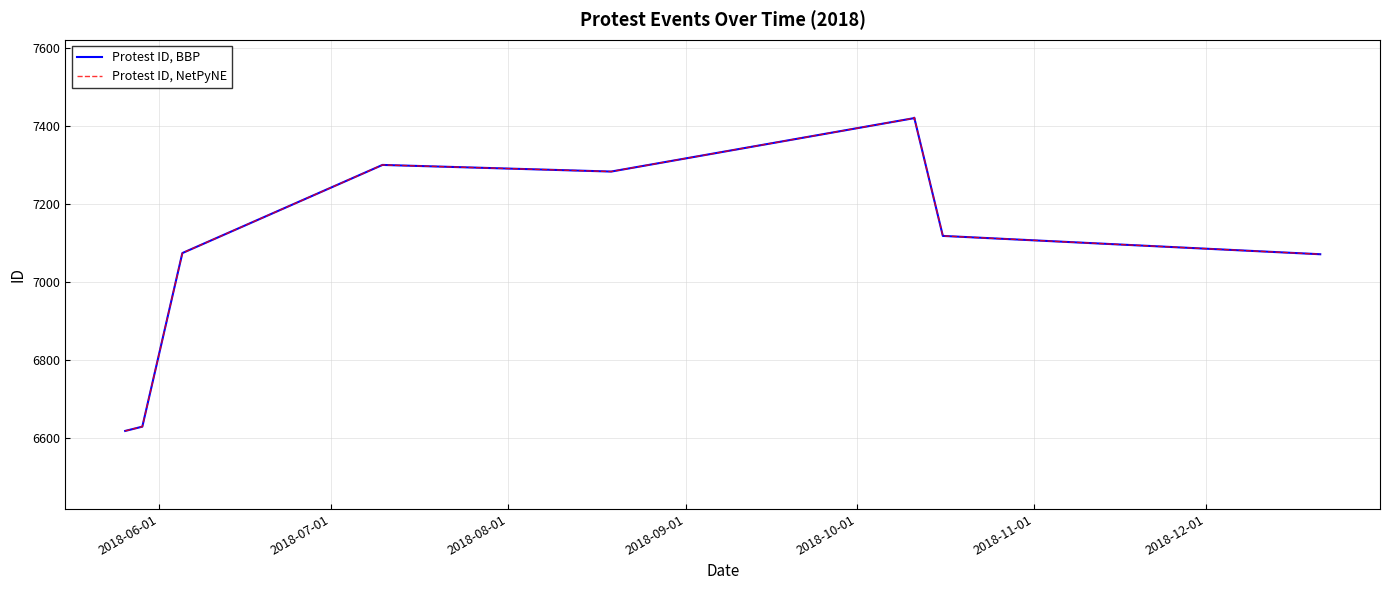

In Protest ID, NetPyNE, how many points are higher than both neighbors (excluding endpoints)?

2